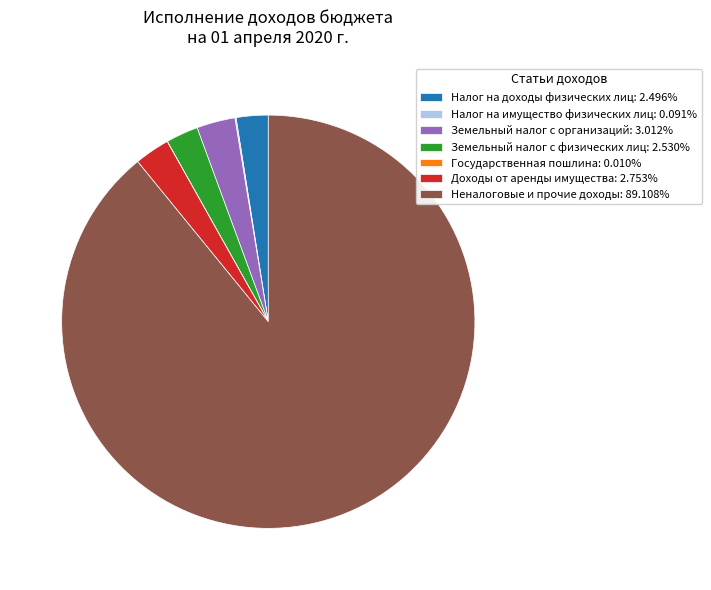

What is the ratio of the value at Налог на доходы физических лиц: 2.496% to the value at Земельный налог с физических лиц: 2.530%?

1.0